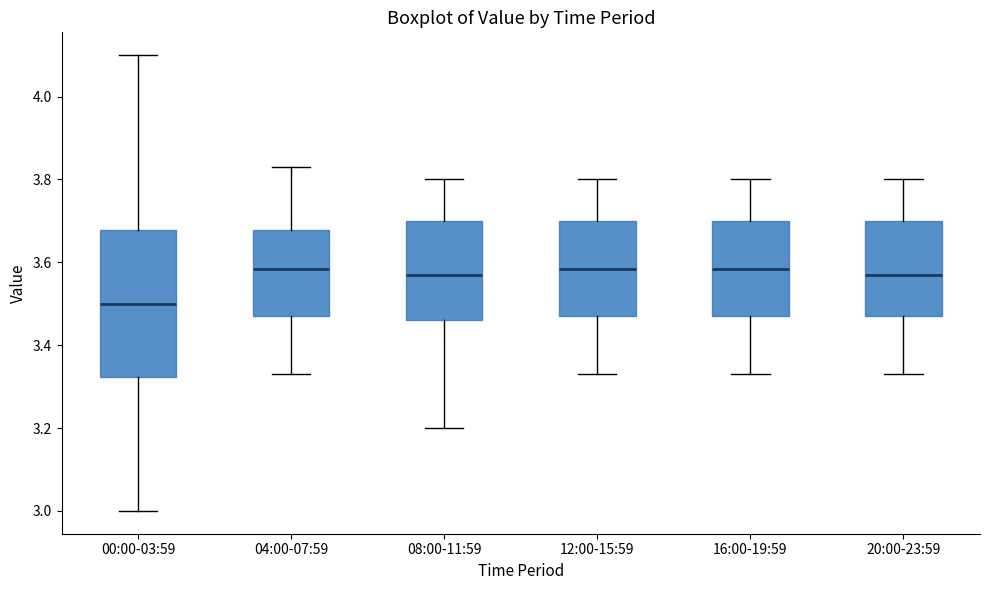

Reading left to right, read every box against the y-axis: the position of its median line, the range the box covers, and the ends of its whiskers. The values are not printed on the chart, so give them approximately, as read against the axis.

00:00-03:59: median 3.50, box 3.32 to 3.68, whiskers 3.00 to 4.10
04:00-07:59: median 3.58, box 3.48 to 3.68, whiskers 3.34 to 3.84
08:00-11:59: median 3.58, box 3.46 to 3.70, whiskers 3.20 to 3.80
12:00-15:59: median 3.58, box 3.48 to 3.70, whiskers 3.34 to 3.80
16:00-19:59: median 3.58, box 3.48 to 3.70, whiskers 3.34 to 3.80
20:00-23:59: median 3.58, box 3.48 to 3.70, whiskers 3.34 to 3.80